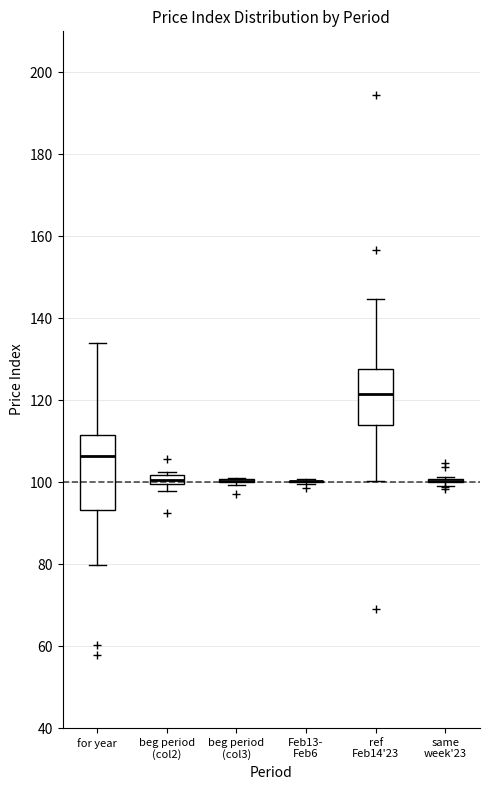

Where is the lower edge of the box for beg period (col2) on the y-axis? The values are not printed on the chart, so give them approximately, as read against the axis.

100